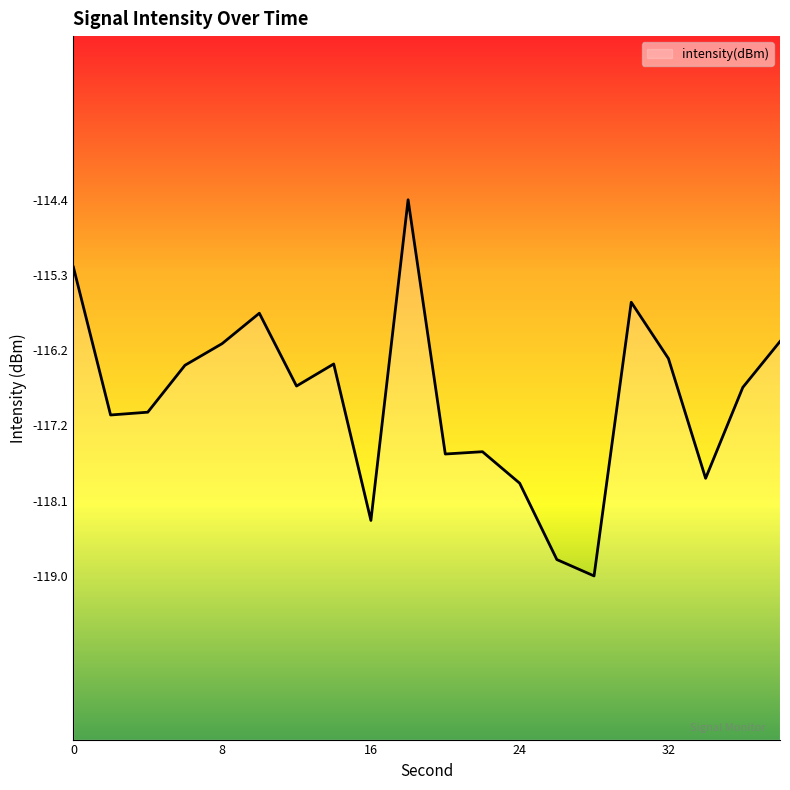

Read the value at 12.

-116.7